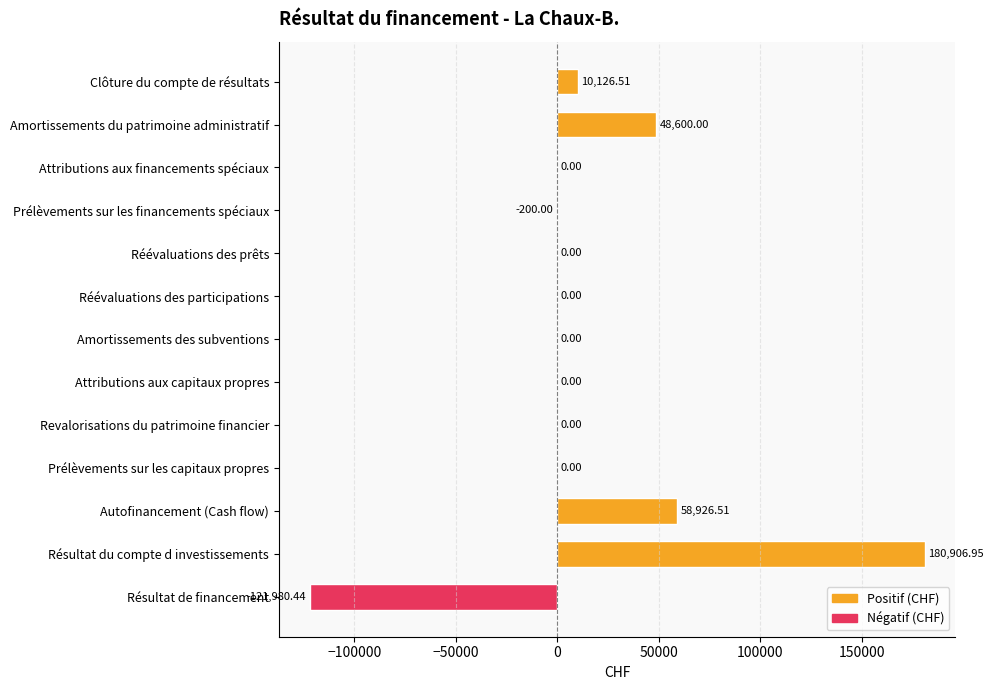

Where is the data nearest to the value 29463?

Amortissements du patrimoine administratif